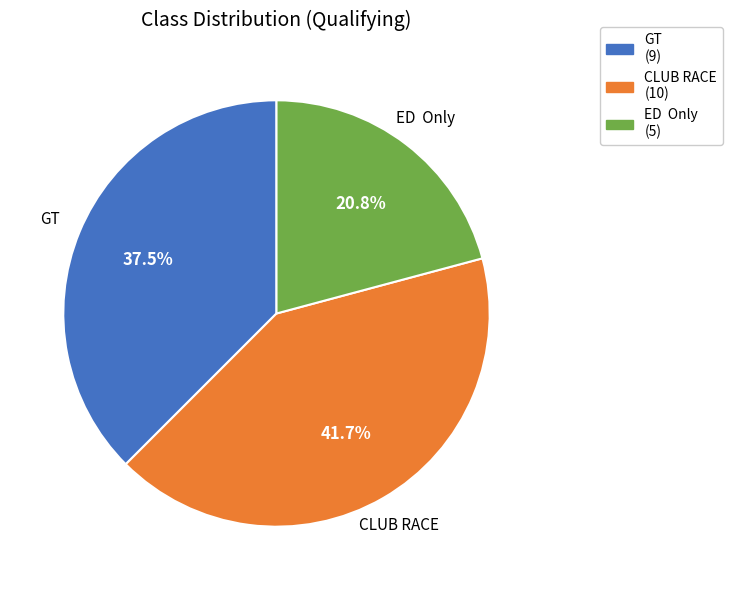

To the nearest percent, what is the combined percentage of CLUB RACE and GT?

79%